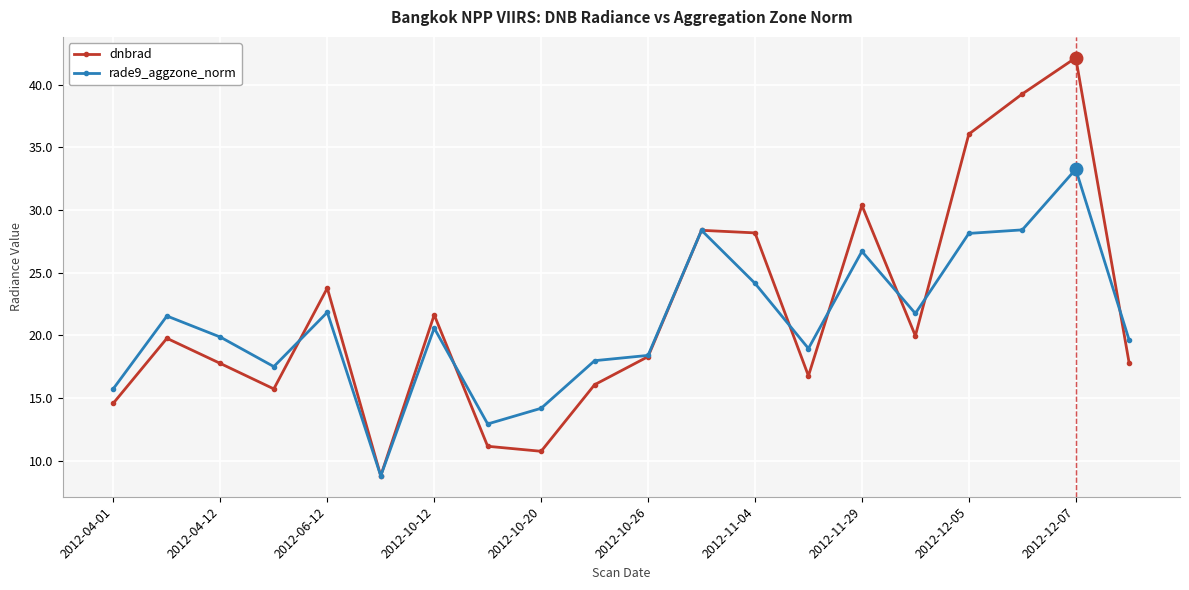

True or false: rade9_aggzone_norm has more than 0 points higher than both neighbors.

True